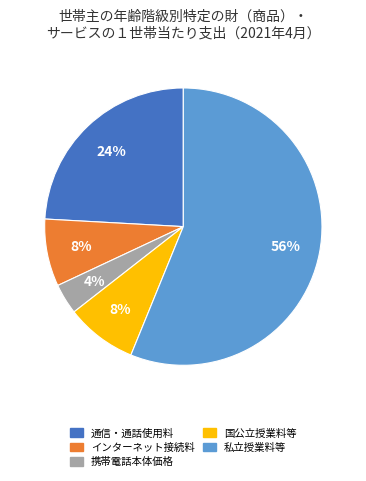

Is there a majority slice in this chart?

Yes